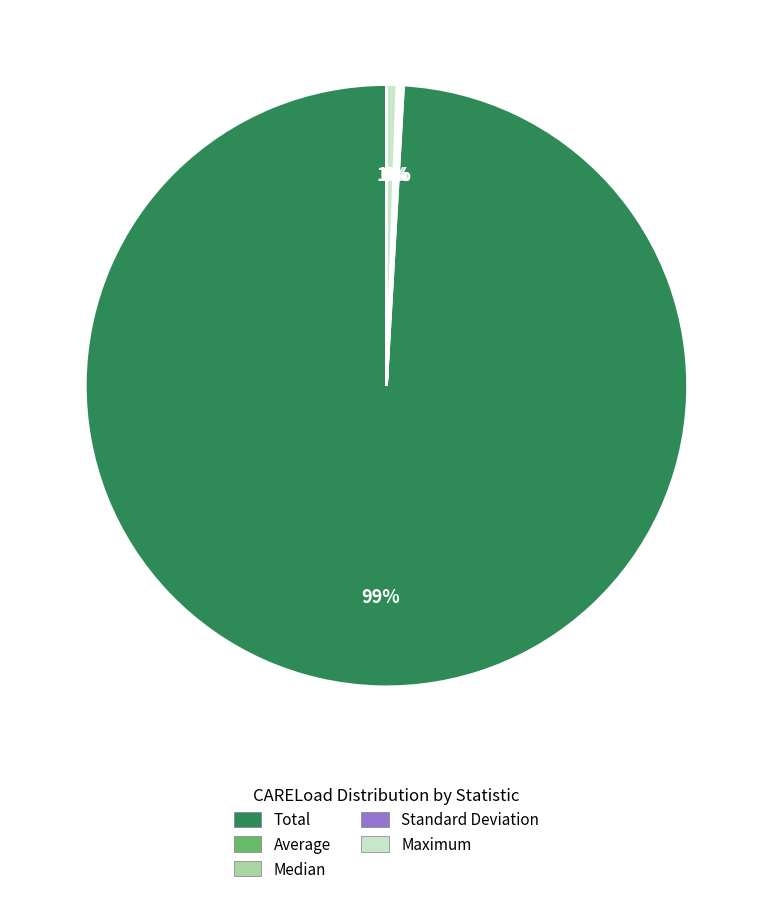

Is it true that Maximum is 11% of the pie?

False